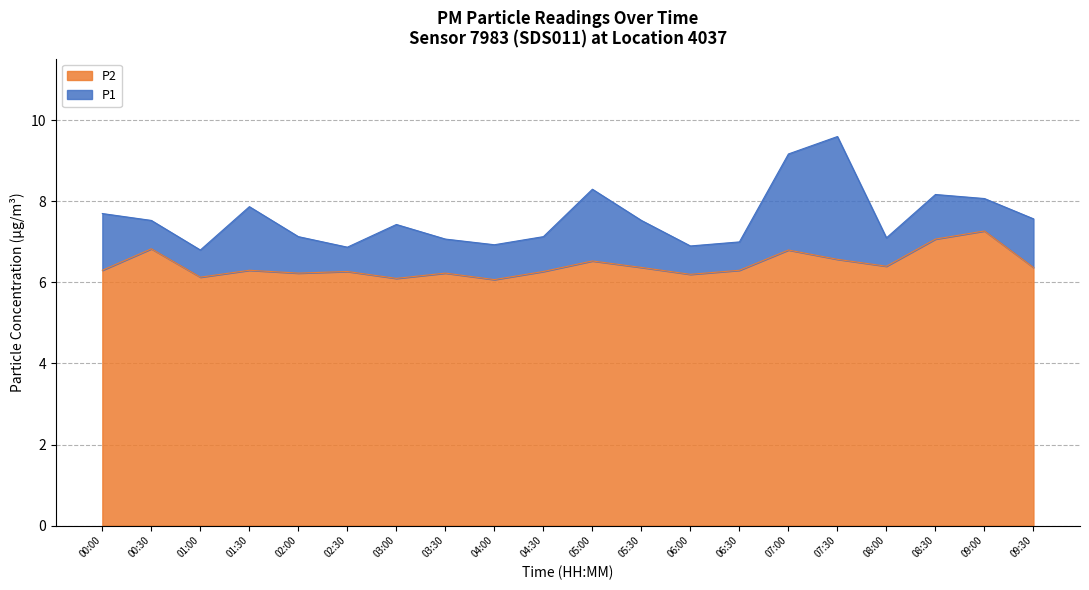

What is the spread (max minus min) of values at 02:00?

0.9